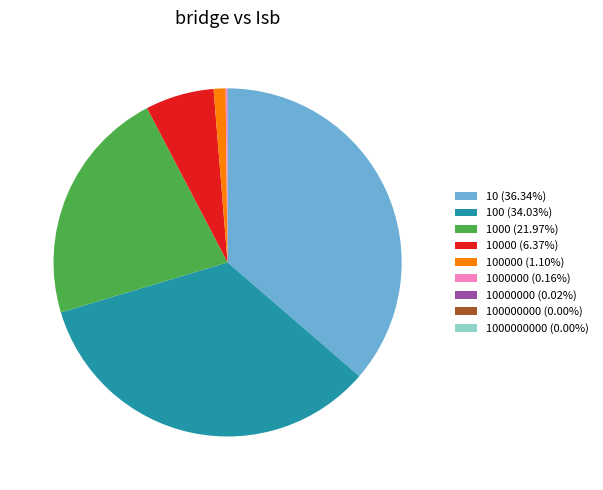

Does any single category account for the majority?

No